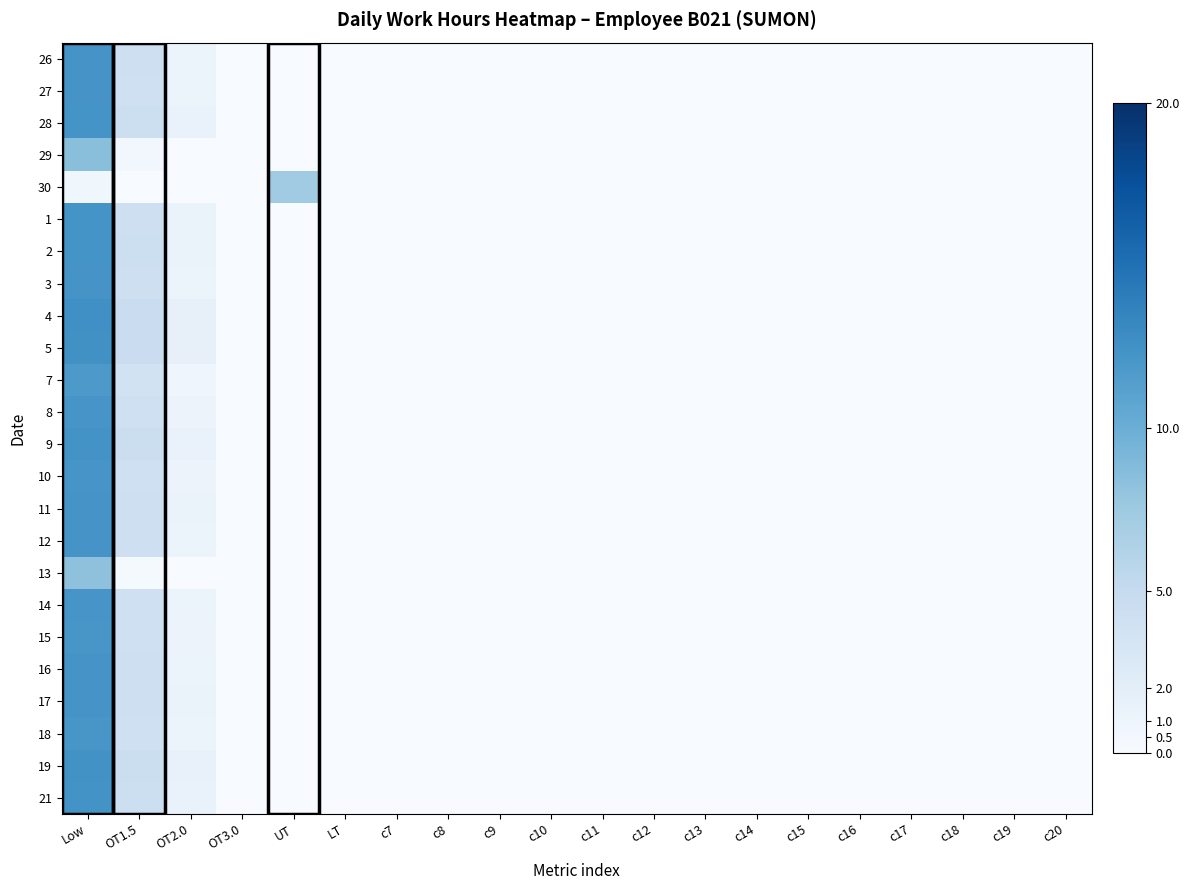

Count the number of data series in this chart.

24